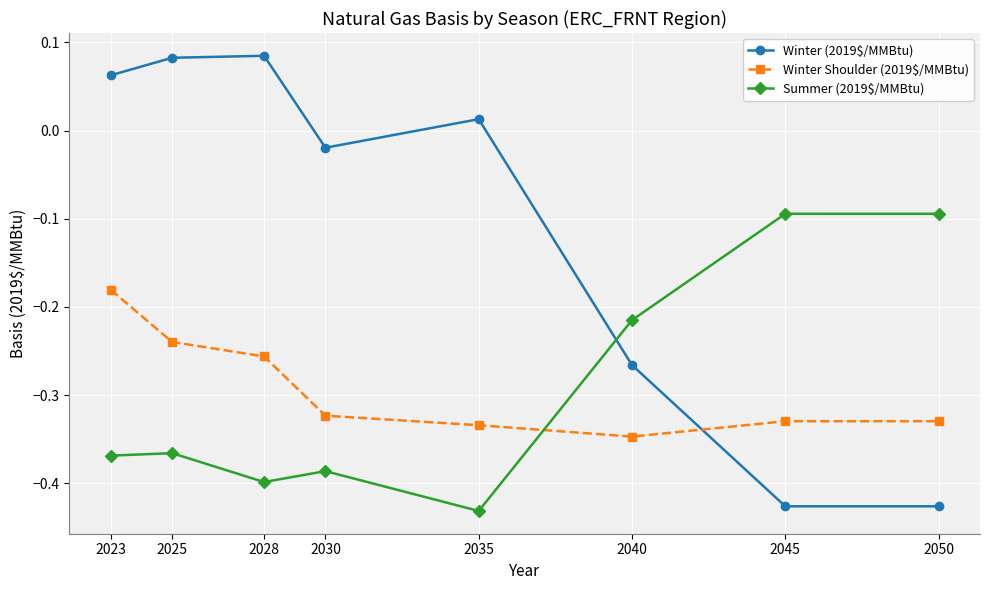

What are all the series names shown in the legend?

Winter (2019$/MMBtu), Winter Shoulder (2019$/MMBtu), Summer (2019$/MMBtu)